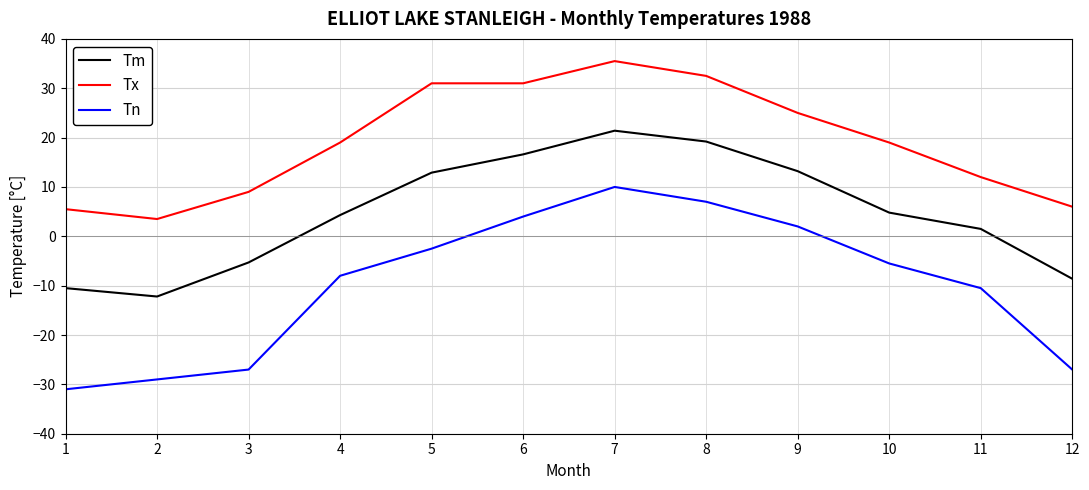

Rank the series at 4 from highest to lowest value.

Tx, Tm, Tn